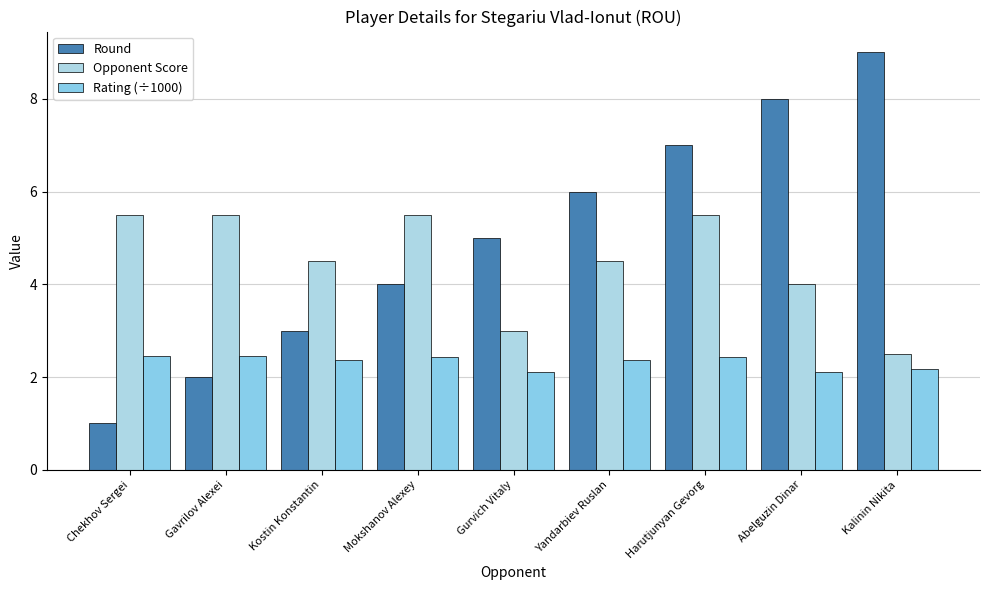

What is the difference between the Round values at Gavrilov Alexei and Kostin Konstantin?

1.0